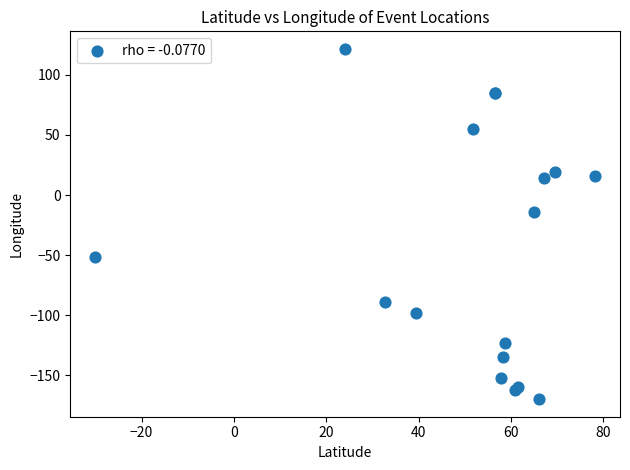

What Y value in the scatter plot is closest to -24?

-14.0